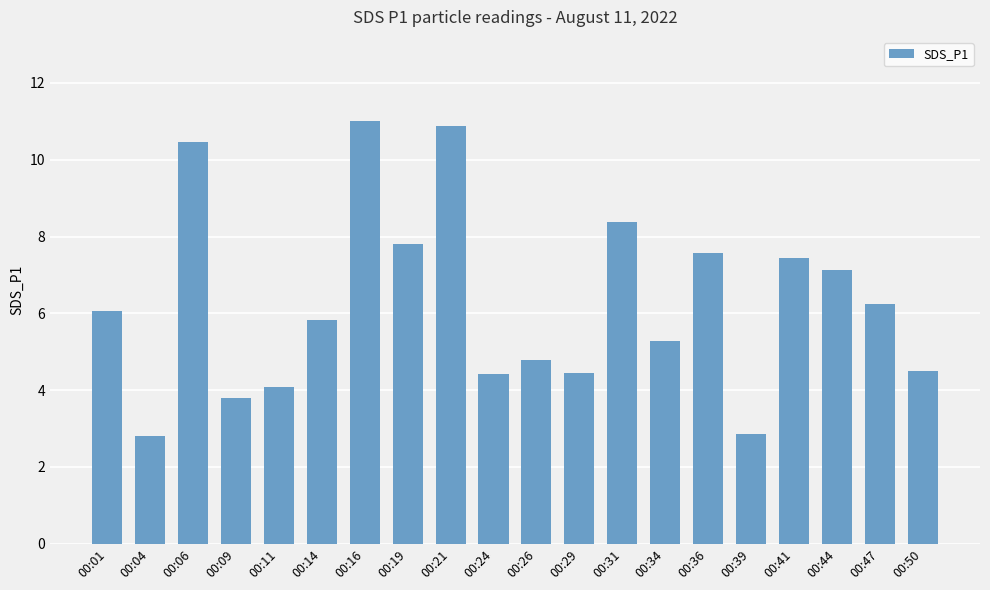

How many categories are shown in the chart?

20